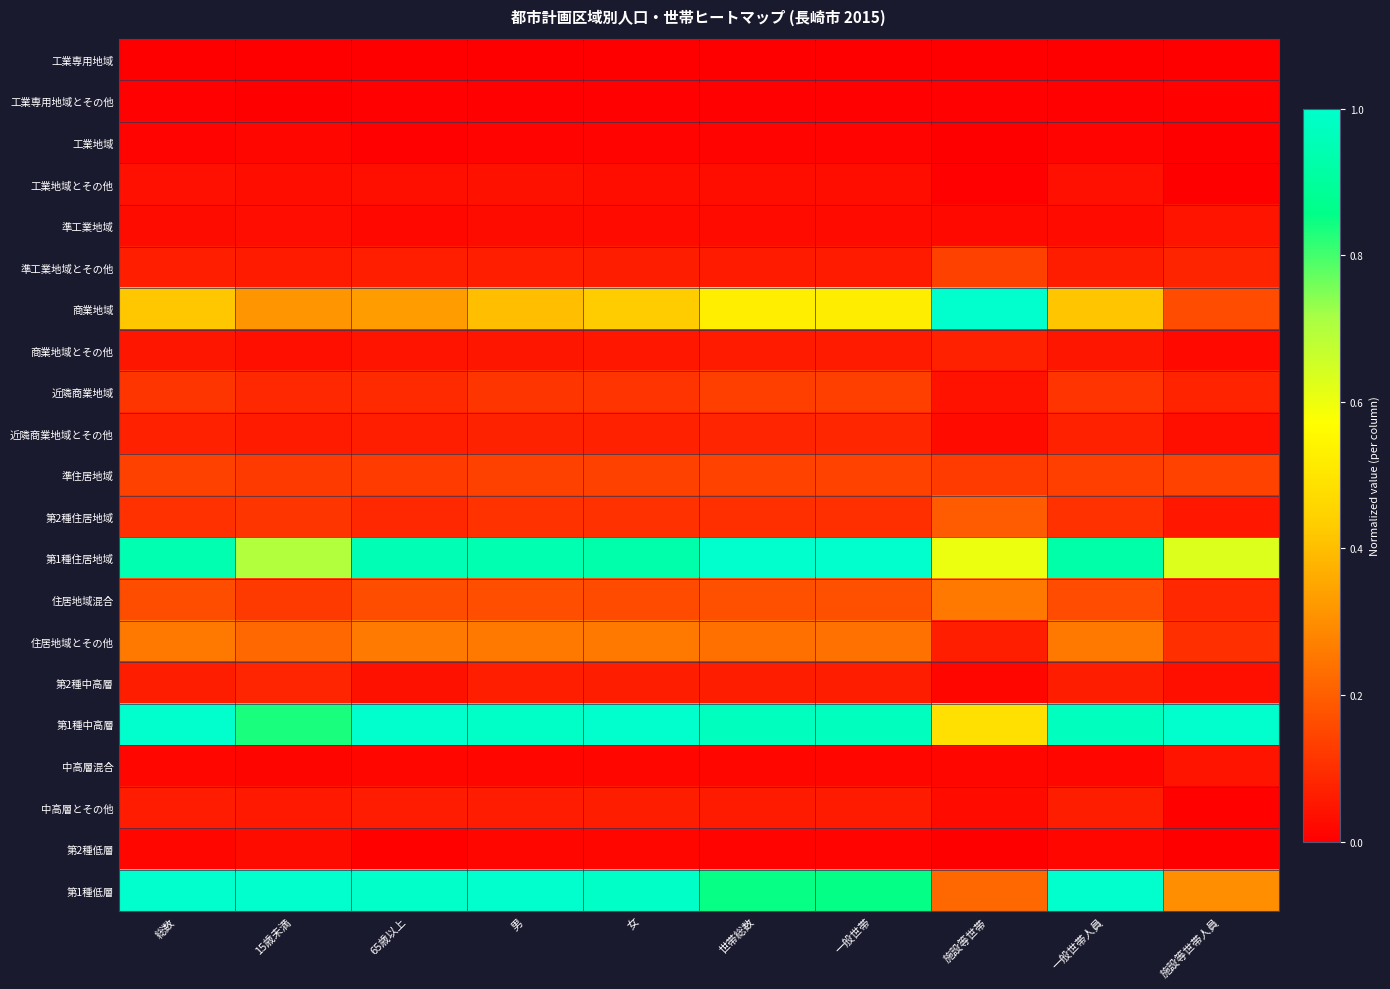

Reading right to left, extract all data points from this chart.

工業専用地域: 施設等世帯人員=0.0	一般世帯人員=0.0	施設等世帯=0.0	一般世帯=0.0	世帯総数=0.0	女=0.0	男=0.0	65歳以上=0.0	15歳未満=0.0	総数=0.0
工業専用地域とその他: 施設等世帯人員=0.0	一般世帯人員=0.0	施設等世帯=0.0	一般世帯=0.0	世帯総数=0.0	女=0.0	男=0.0	65歳以上=0.0	15歳未満=0.0	総数=0.0
工業地域: 施設等世帯人員=0.0	一般世帯人員=0.0	施設等世帯=0.0	一般世帯=0.0	世帯総数=0.0	女=0.0	男=0.0	65歳以上=0.0	15歳未満=0.0	総数=0.0
工業地域とその他: 施設等世帯人員=0.0	一般世帯人員=0.0	施設等世帯=0.0	一般世帯=0.0	世帯総数=0.0	女=0.0	男=0.0	65歳以上=0.0	15歳未満=0.0	総数=0.0
準工業地域: 施設等世帯人員=0.0	一般世帯人員=0.0	施設等世帯=0.0	一般世帯=0.0	世帯総数=0.0	女=0.0	男=0.0	65歳以上=0.0	15歳未満=0.0	総数=0.0
準工業地域とその他: 施設等世帯人員=0.1	一般世帯人員=0.1	施設等世帯=0.1	一般世帯=0.1	世帯総数=0.1	女=0.1	男=0.1	65歳以上=0.1	15歳未満=0.1	総数=0.1
商業地域: 施設等世帯人員=0.2	一般世帯人員=0.4	施設等世帯=1.0	一般世帯=0.5	世帯総数=0.5	女=0.4	男=0.4	65歳以上=0.3	15歳未満=0.3	総数=0.4
商業地域とその他: 施設等世帯人員=0.0	一般世帯人員=0.0	施設等世帯=0.1	一般世帯=0.1	世帯総数=0.1	女=0.0	男=0.0	65歳以上=0.0	15歳未満=0.0	総数=0.0
近隣商業地域: 施設等世帯人員=0.1	一般世帯人員=0.1	施設等世帯=0.0	一般世帯=0.1	世帯総数=0.1	女=0.1	男=0.1	65歳以上=0.1	15歳未満=0.1	総数=0.1
近隣商業地域とその他: 施設等世帯人員=0.0	一般世帯人員=0.1	施設等世帯=0.0	一般世帯=0.1	世帯総数=0.1	女=0.1	男=0.1	65歳以上=0.1	15歳未満=0.1	総数=0.1
準住居地域: 施設等世帯人員=0.1	一般世帯人員=0.1	施設等世帯=0.1	一般世帯=0.1	世帯総数=0.1	女=0.1	男=0.1	65歳以上=0.1	15歳未満=0.1	総数=0.1
第2種住居地域: 施設等世帯人員=0.0	一般世帯人員=0.1	施設等世帯=0.2	一般世帯=0.1	世帯総数=0.1	女=0.1	男=0.1	65歳以上=0.1	15歳未満=0.1	総数=0.1
第1種住居地域: 施設等世帯人員=0.6	一般世帯人員=0.9	施設等世帯=0.6	一般世帯=1.0	世帯総数=1.0	女=0.9	男=0.9	65歳以上=1.0	15歳未満=0.7	総数=0.9
住居地域混合: 施設等世帯人員=0.1	一般世帯人員=0.2	施設等世帯=0.3	一般世帯=0.2	世帯総数=0.2	女=0.2	男=0.2	65歳以上=0.2	15歳未満=0.1	総数=0.2
住居地域とその他: 施設等世帯人員=0.1	一般世帯人員=0.3	施設等世帯=0.1	一般世帯=0.2	世帯総数=0.2	女=0.3	男=0.3	65歳以上=0.3	15歳未満=0.2	総数=0.3
第2種中高層: 施設等世帯人員=0.0	一般世帯人員=0.1	施設等世帯=0.0	一般世帯=0.1	世帯総数=0.1	女=0.1	男=0.1	65歳以上=0.0	15歳未満=0.1	総数=0.1
第1種中高層: 施設等世帯人員=1.0	一般世帯人員=1.0	施設等世帯=0.5	一般世帯=1.0	世帯総数=1.0	女=1.0	男=1.0	65歳以上=1.0	15歳未満=0.8	総数=1.0
中高層混合: 施設等世帯人員=0.0	一般世帯人員=0.0	施設等世帯=0.0	一般世帯=0.0	世帯総数=0.0	女=0.0	男=0.0	65歳以上=0.0	15歳未満=0.0	総数=0.0
中高層とその他: 施設等世帯人員=0.0	一般世帯人員=0.1	施設等世帯=0.0	一般世帯=0.1	世帯総数=0.1	女=0.1	男=0.1	65歳以上=0.1	15歳未満=0.1	総数=0.1
第2種低層: 施設等世帯人員=0.0	一般世帯人員=0.0	施設等世帯=0.0	一般世帯=0.0	世帯総数=0.0	女=0.0	男=0.0	65歳以上=0.0	15歳未満=0.0	総数=0.0
第1種低層: 施設等世帯人員=0.3	一般世帯人員=1.0	施設等世帯=0.2	一般世帯=0.9	世帯総数=0.9	女=1.0	男=1.0	65歳以上=1.0	15歳未満=1.0	総数=1.0